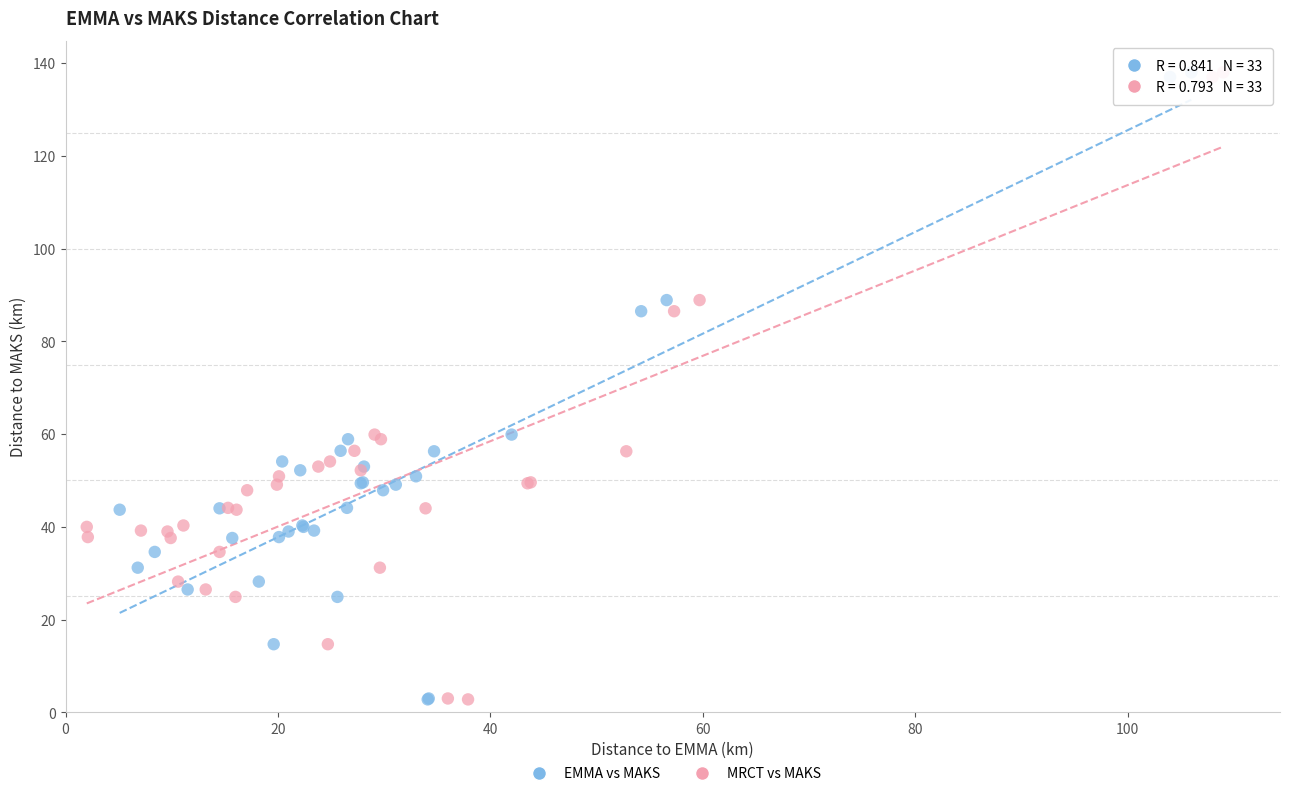

What are all the series names shown in the legend?

EMMA vs MAKS, MRCT vs MAKS